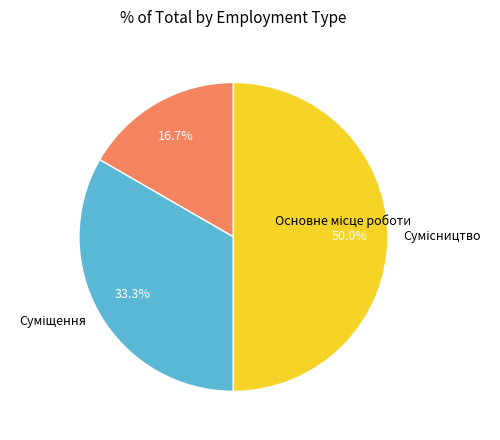

True or false: Основне місце роботи accounts for 17% of the total.

True